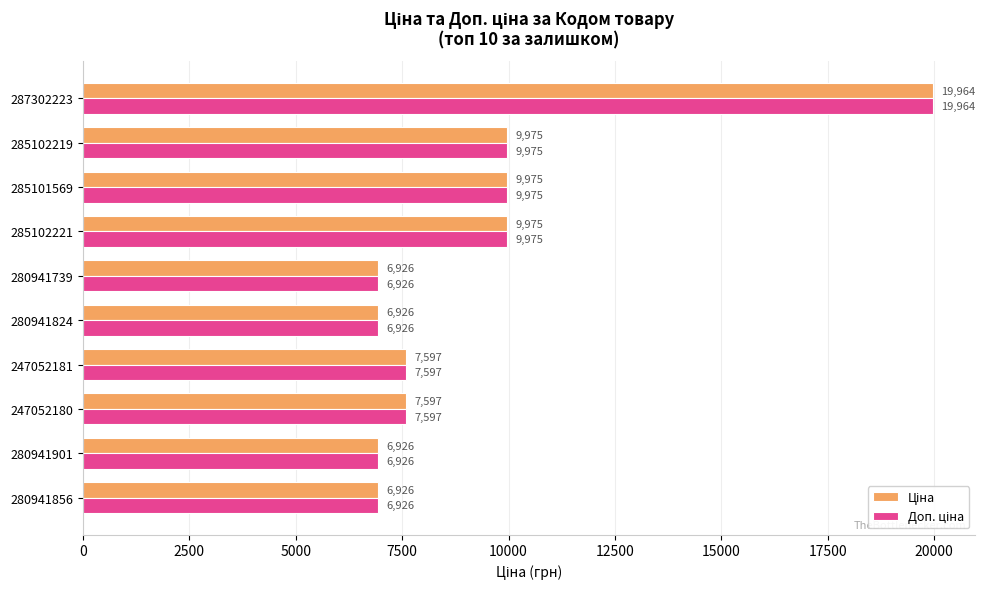

Which label corresponds to the largest value in the chart?

287302223